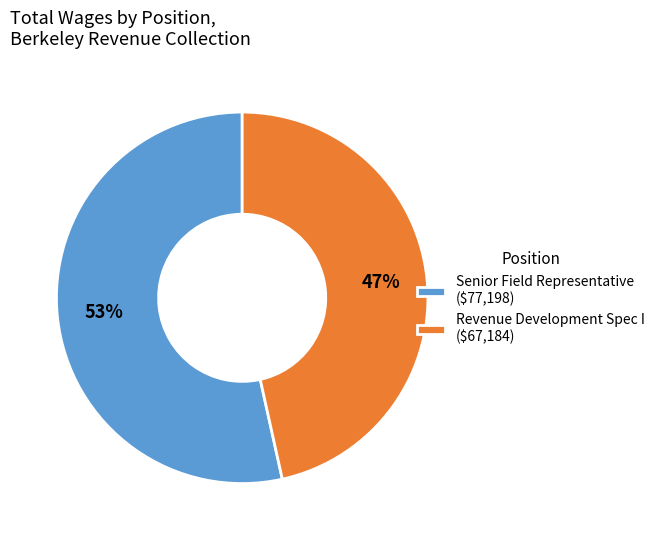

Is the sum of Revenue Development Spec I and Senior Field Representative greater than half?

Yes